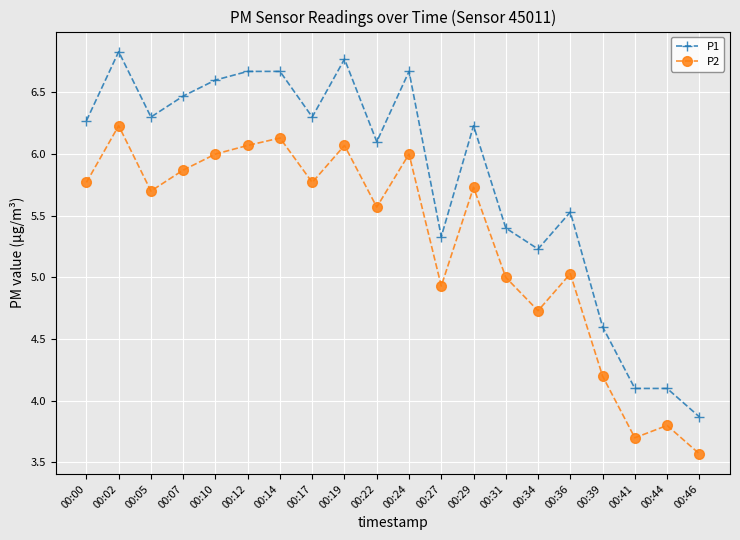

Count the number of categories in the chart.

20